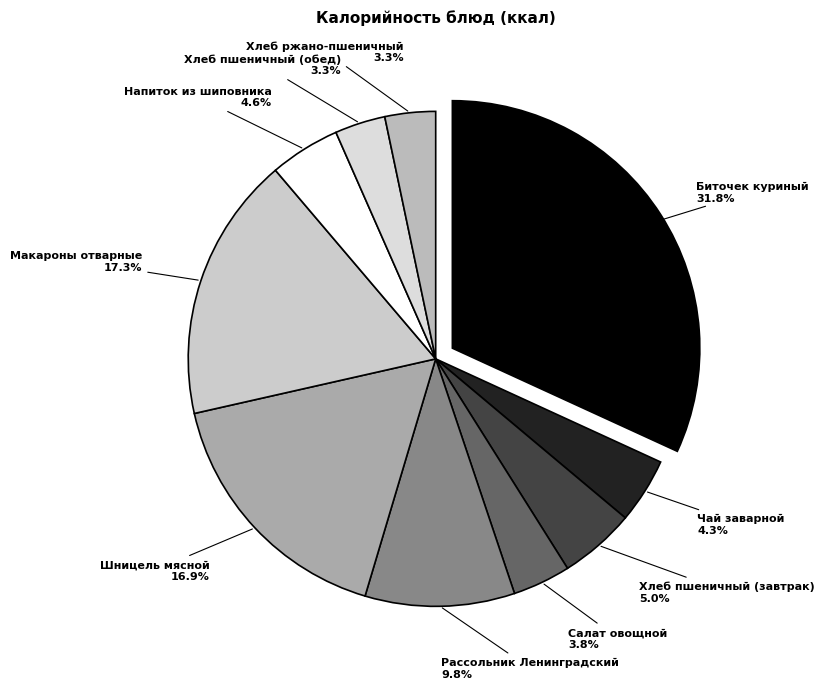

Which category has the biggest portion of the pie?

Биточек куриный